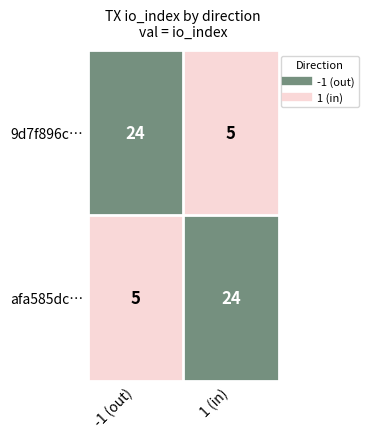

What is the minimum value shown in the chart?

5